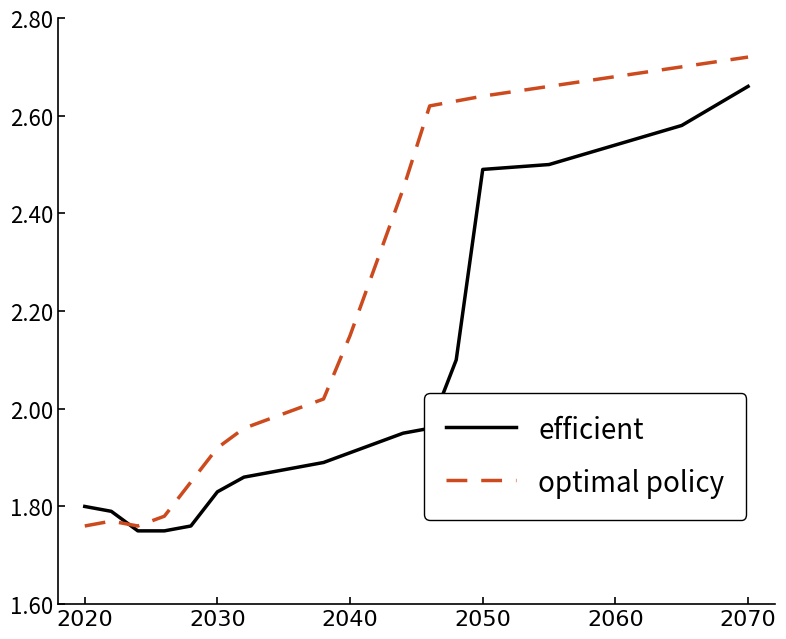

Which series has the widest spread of values?

optimal policy